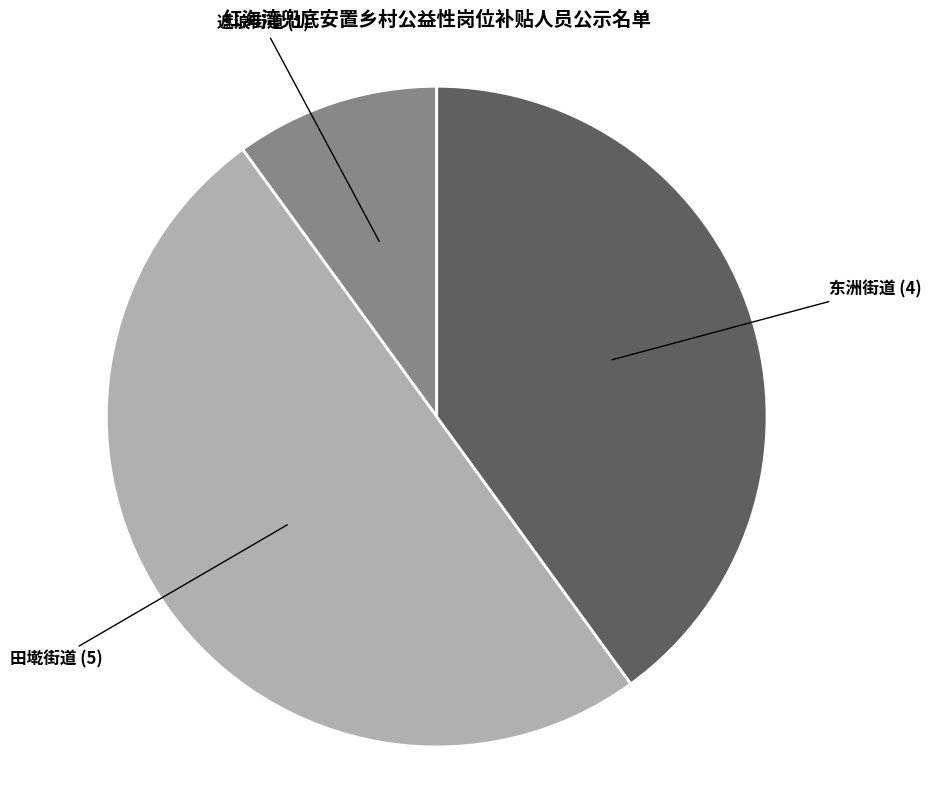

Between 东洲街道 and 田墘街道, which is larger?

田墘街道